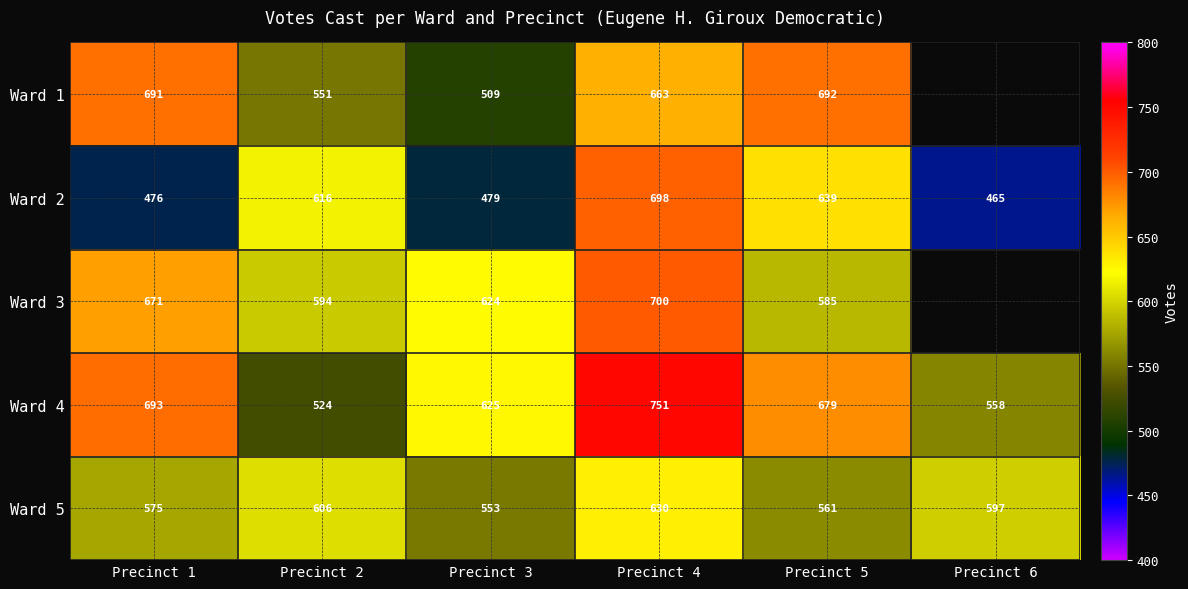

What is the total value across all series at Precinct 1?

3106